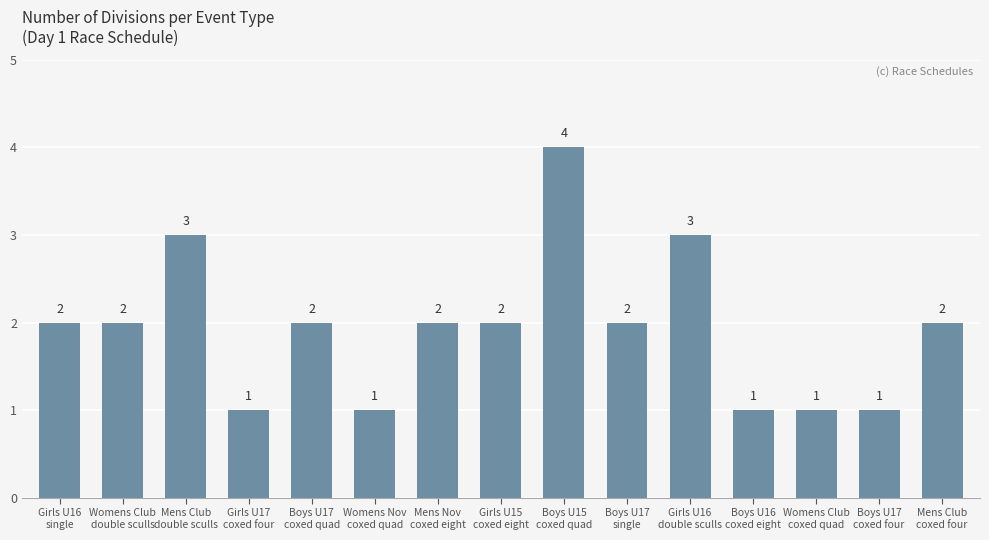

What is the maximum value shown in the chart?

4